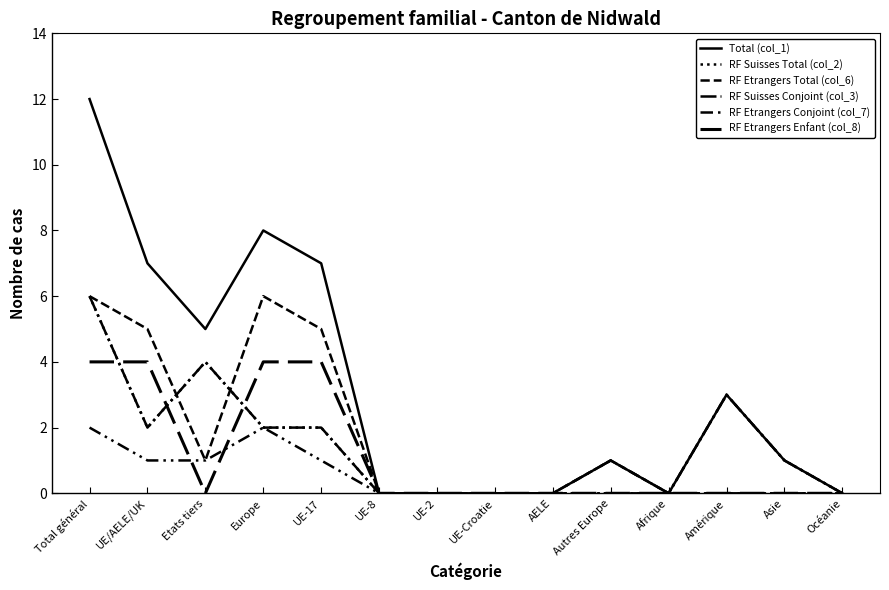

What is the sum of the RF Etrangers Enfant (col_8) values at Total général and Océanie?

4